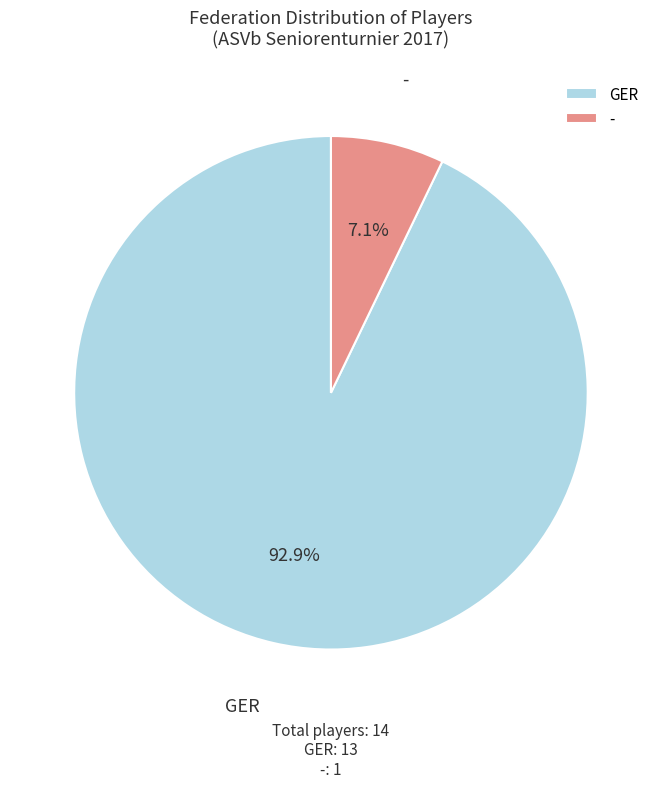

What is the majority slice?

GER